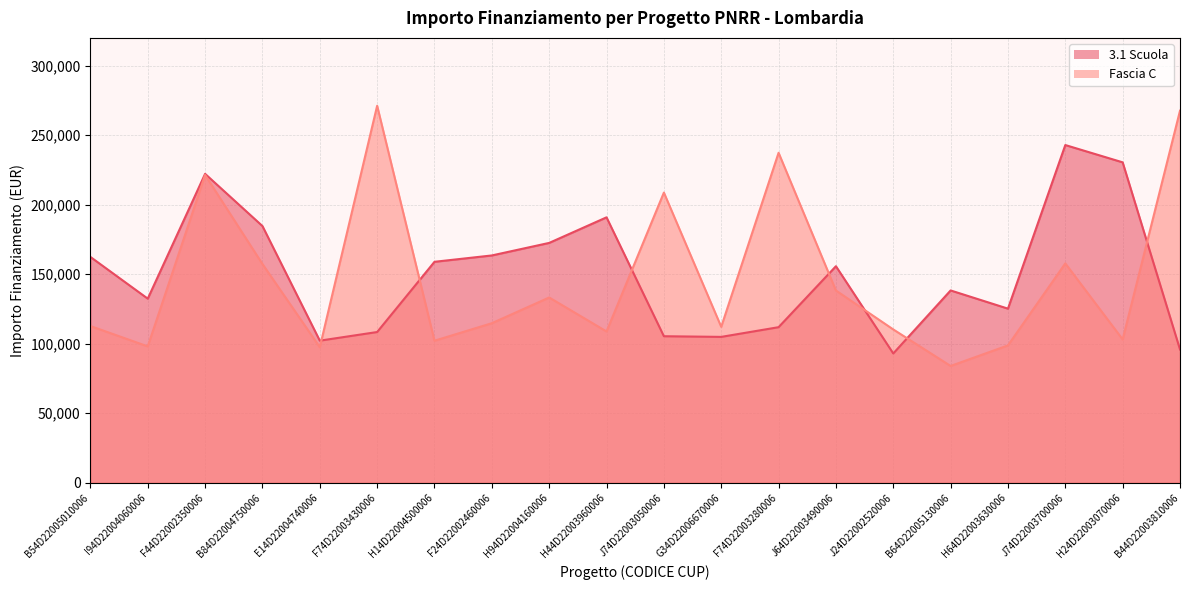

How many values in the Fascia C series are below 114739?

10